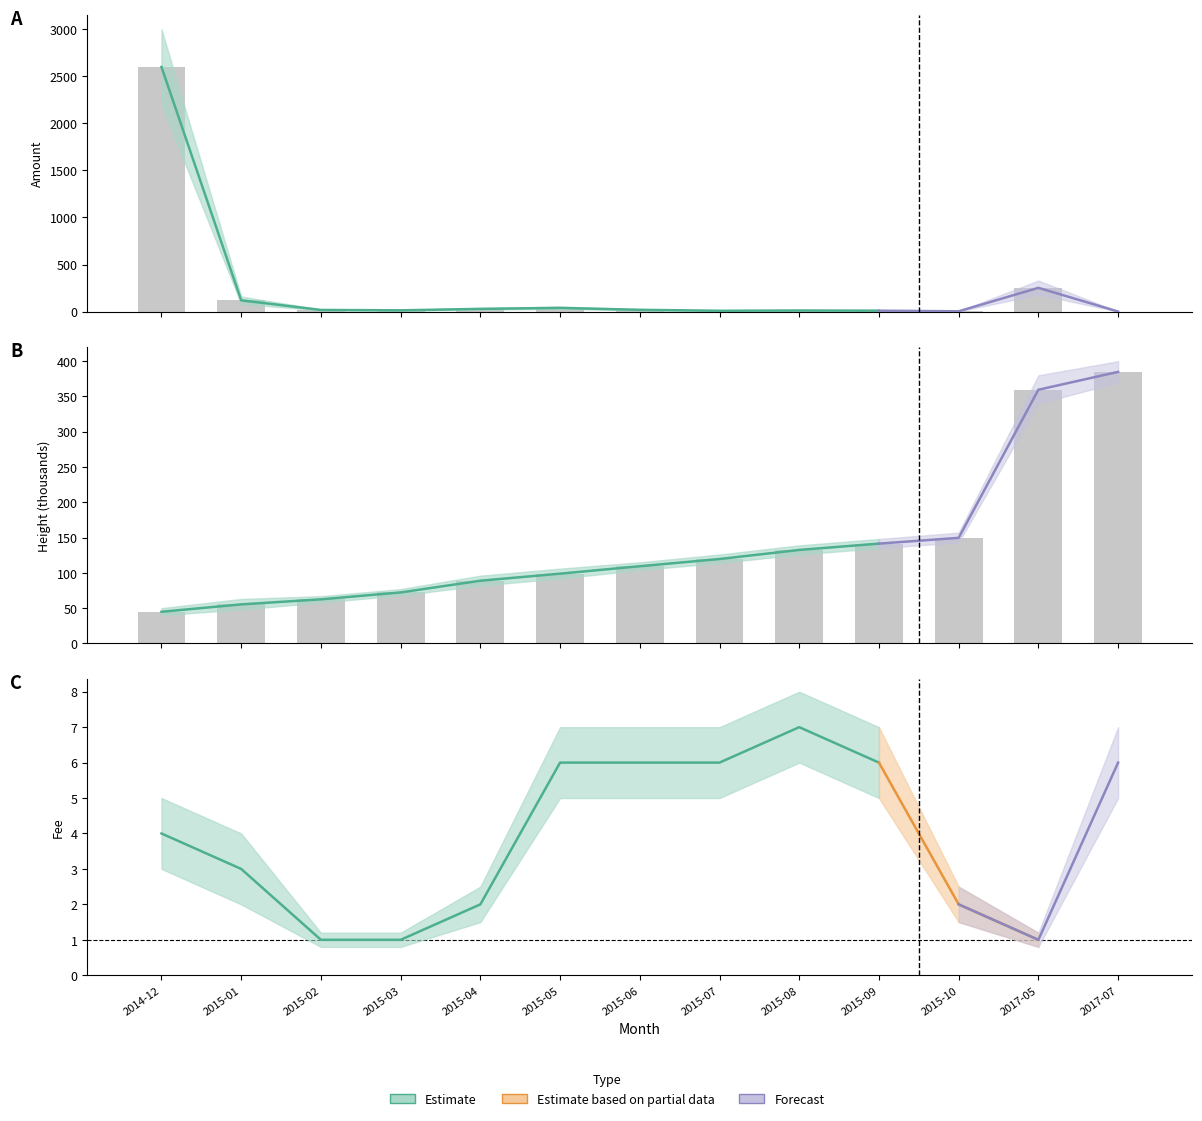

What is the label of the 13th bar from the right?

2014-12